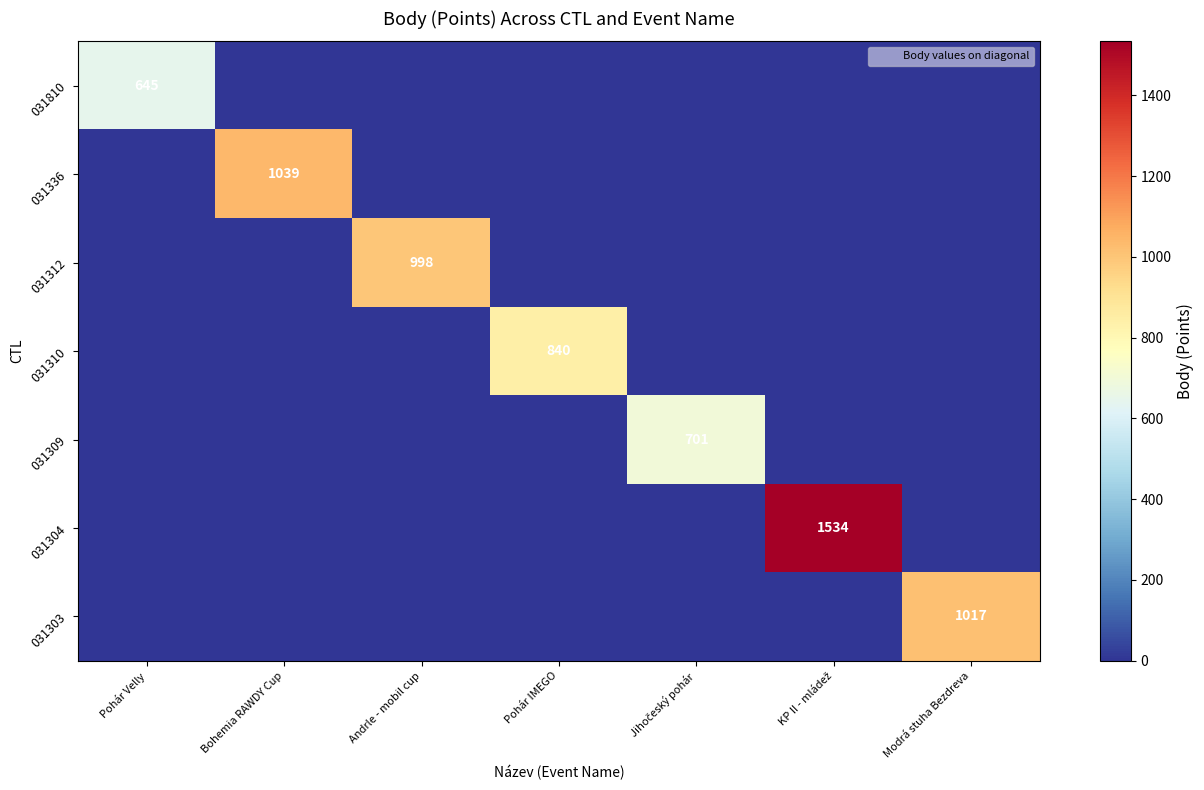

The 031310 series shows 1272 at Pohár IMEGO. True or false?

False